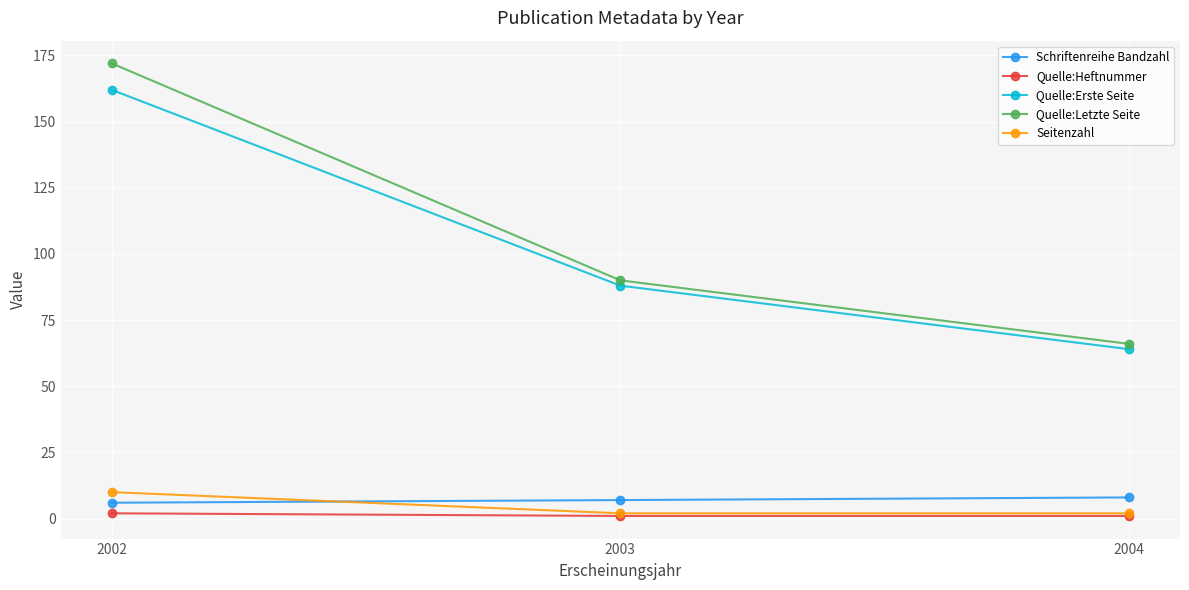

Read the Quelle:Letzte Seite value at 2004, to the nearest 10.

70